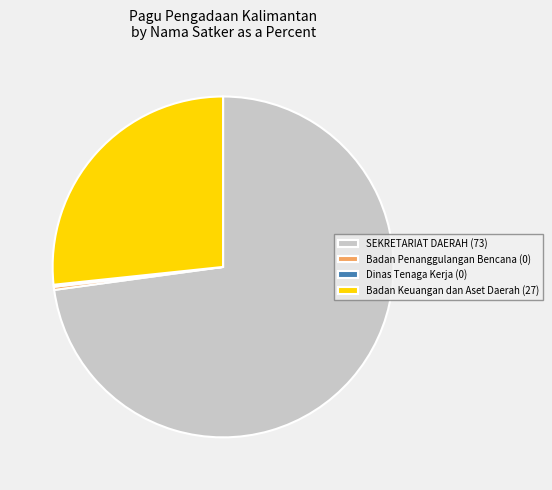

Does SEKRETARIAT DAERAH (73) represent more than half of the total?

Yes